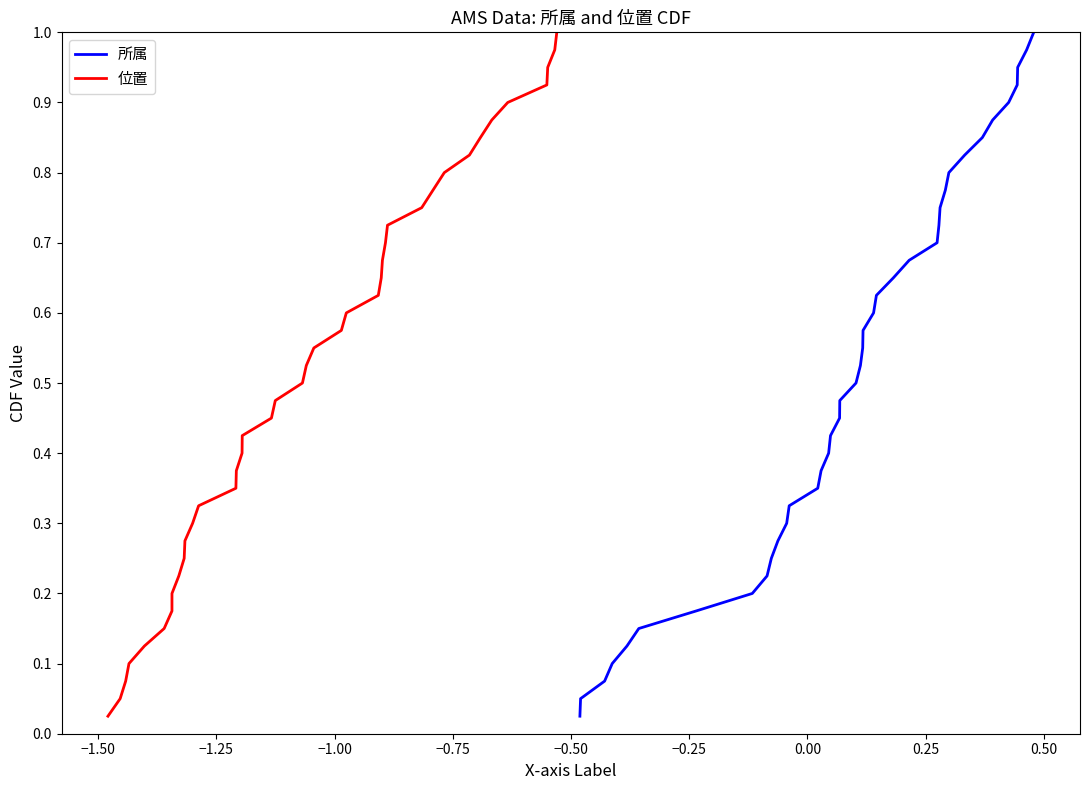

What is the greatest value displayed?

1.0